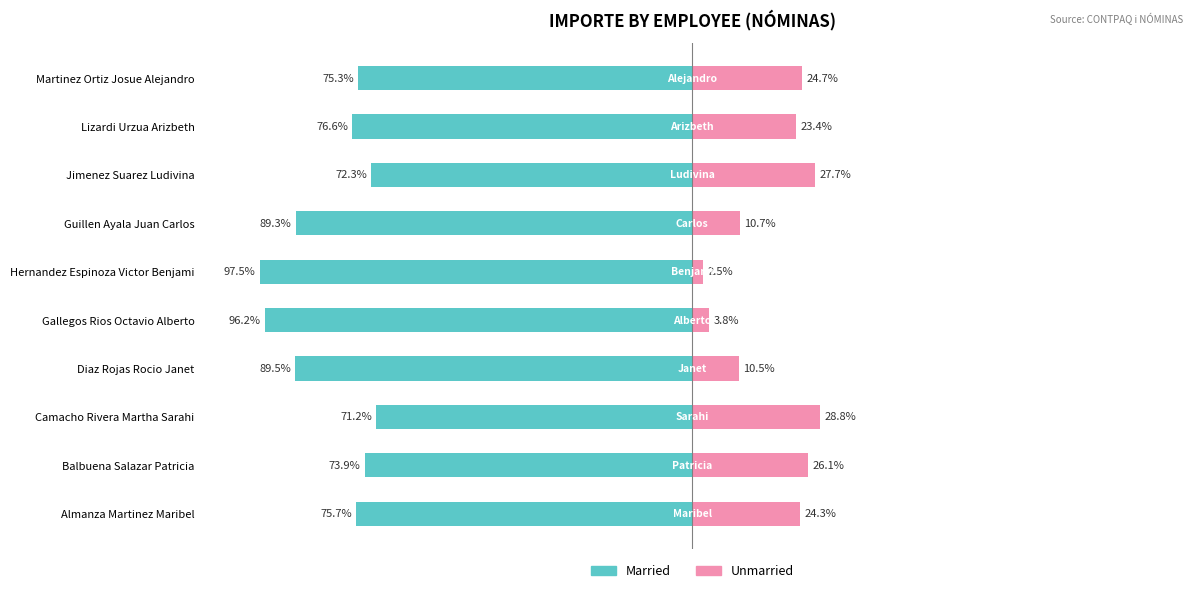

Count the number of categories in the chart.

10